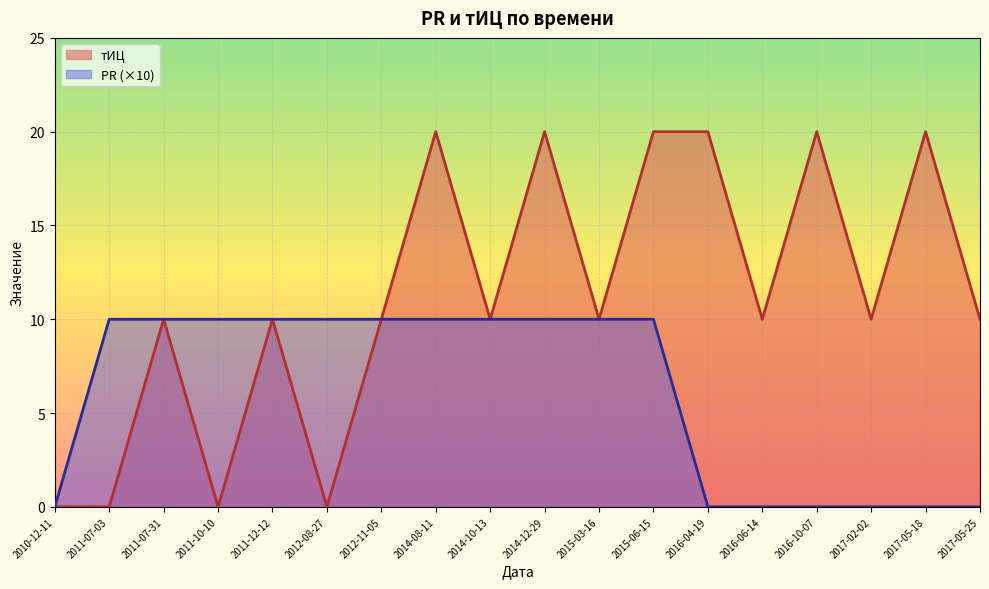

How many distinct data groups are displayed?

2